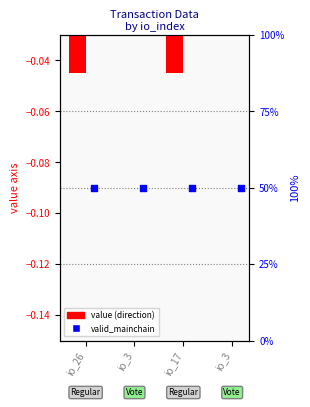

What is the total value across all series at io_3?

50.0